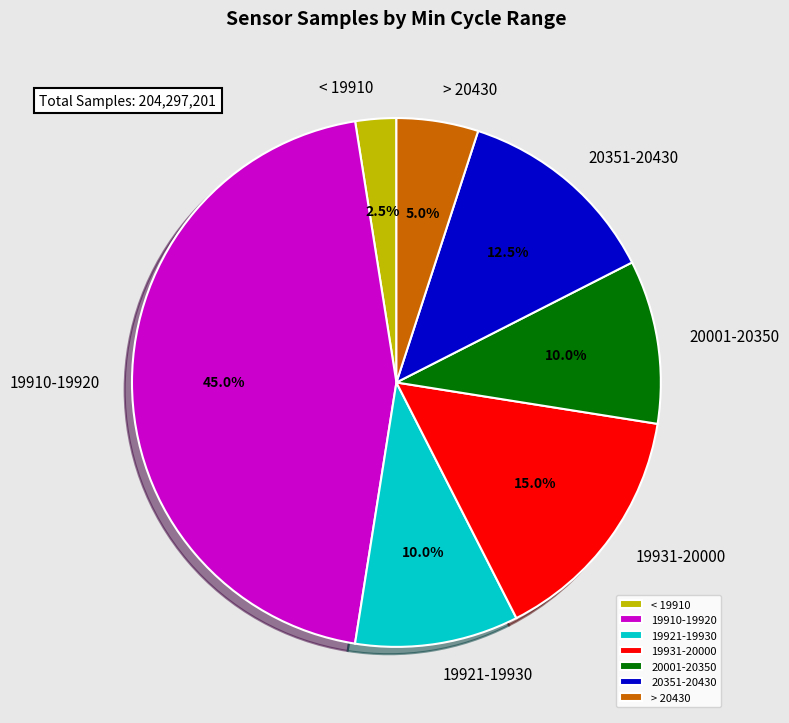

What is the ratio of the value at 19910-19920 to the value at 19921-19930?

4.5